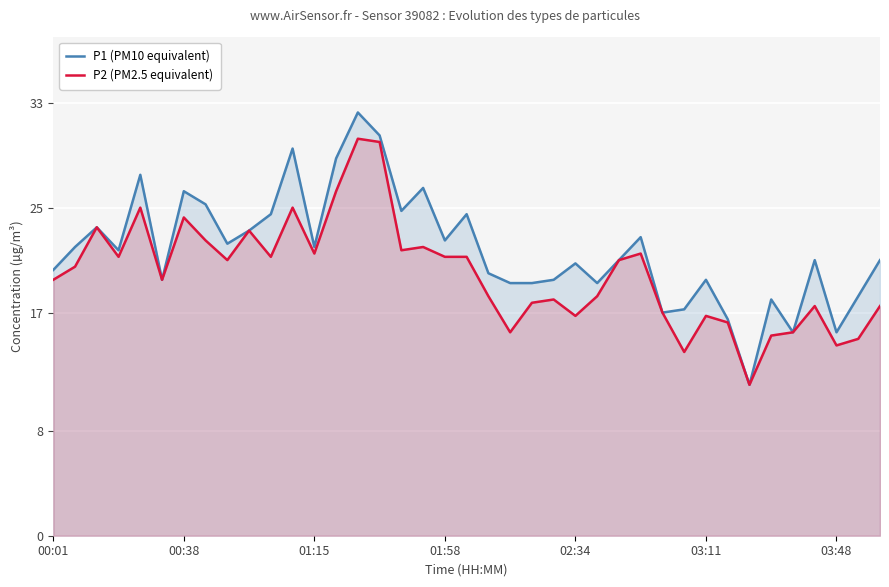

List the series in order of their peak value, highest first.

P1 (PM10 equivalent), P2 (PM2.5 equivalent)